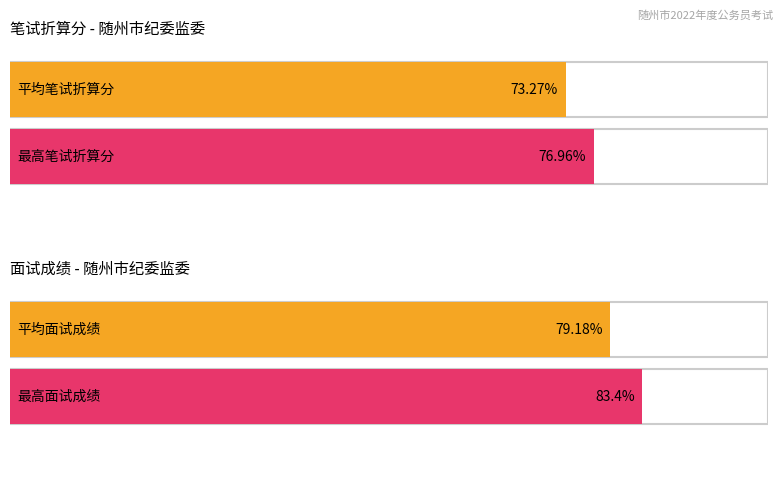

The 面试成绩 series shows 135.0 at 李楠君. True or false?

False